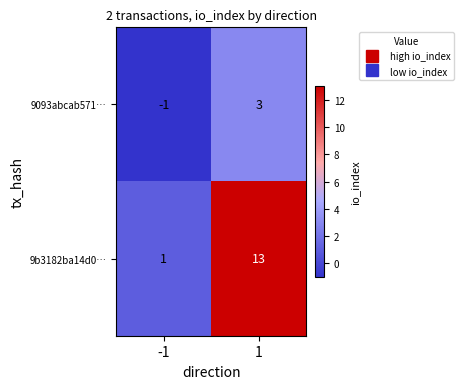

What value does the 9b3182ba14d0… series have at 1?

13